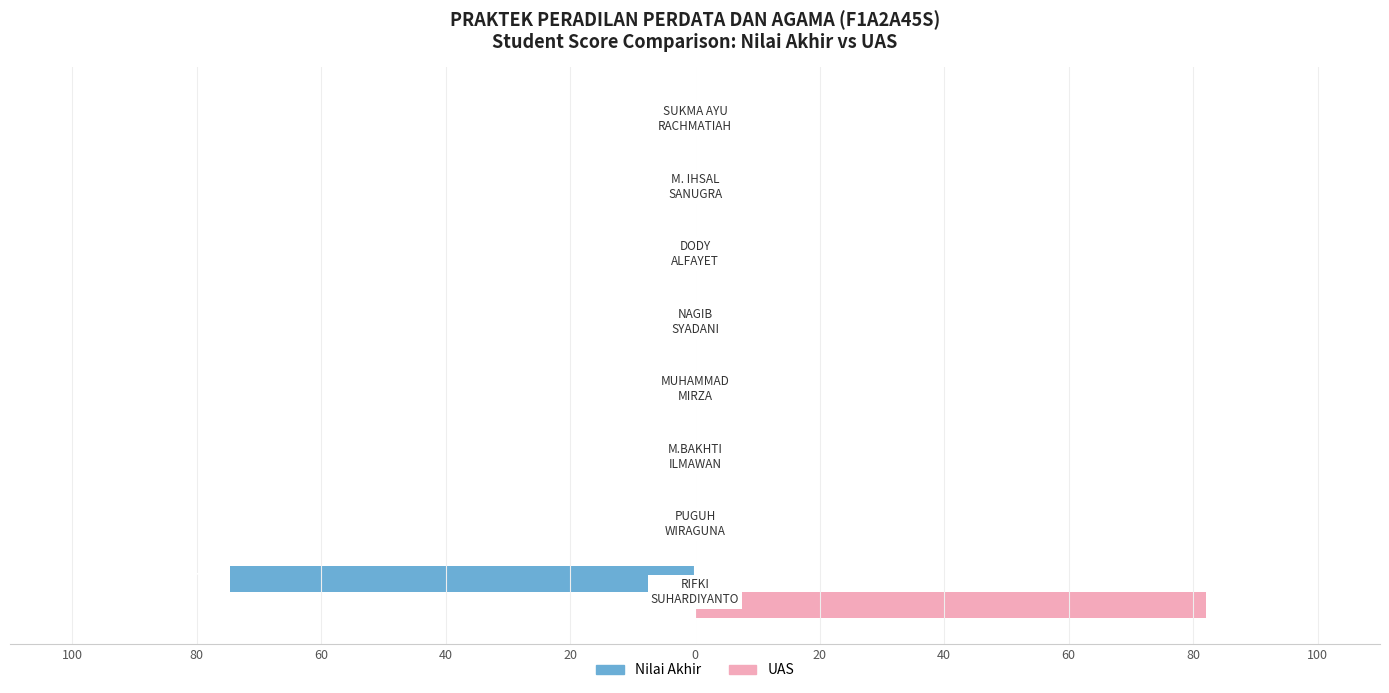

What are all the series names shown in the legend?

Nilai Akhir, UAS